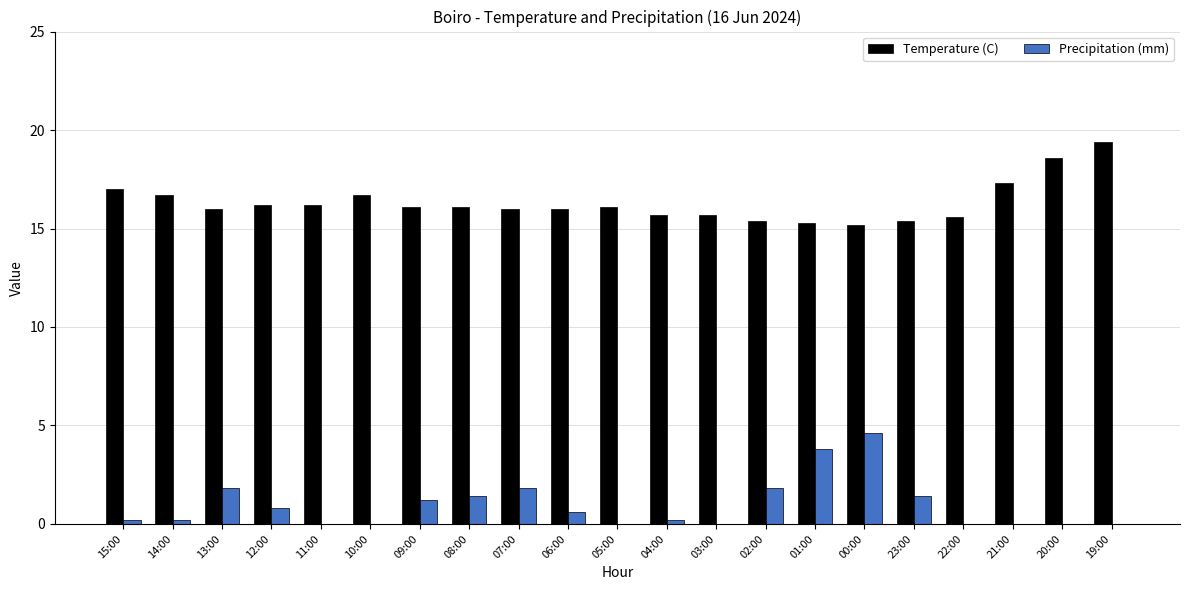

Is the value of Temperature (C) at 10:00 greater than the value of Precipitation (mm) at 12:00?

Yes